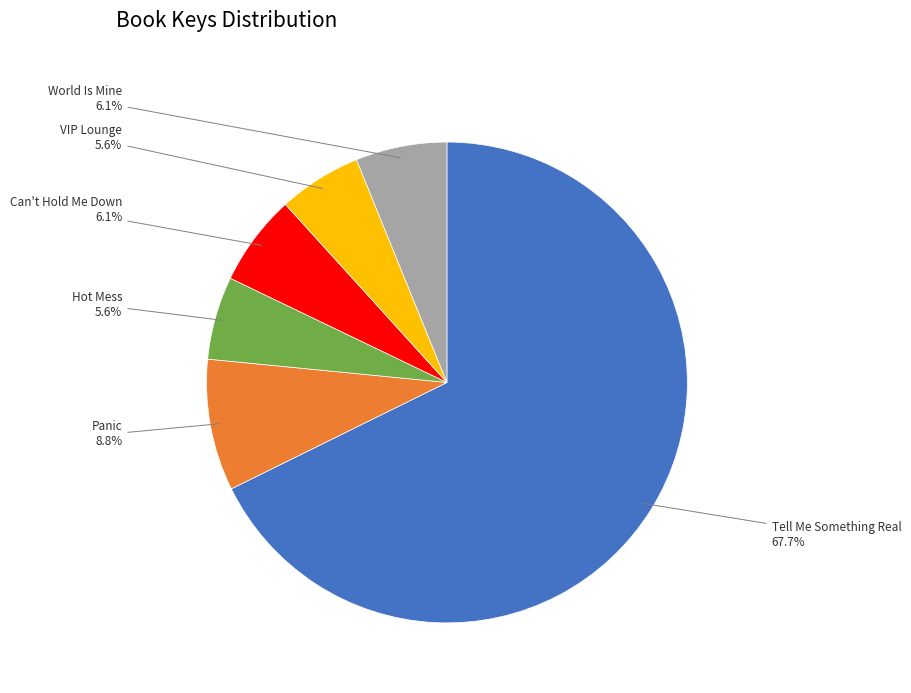

To the nearest percent, what is the difference between the largest and smallest slice percentages?

62%